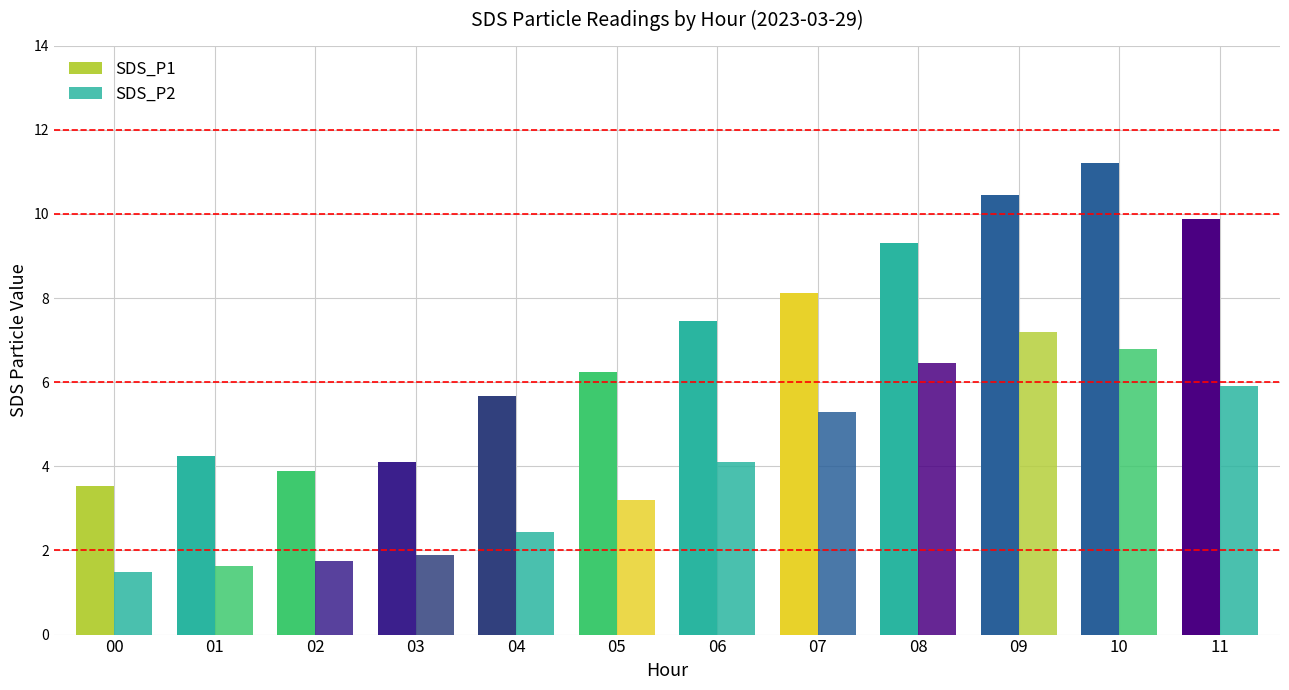

Reading left to right, list all the values displayed in this chart.

SDS_P1: 00=3.5	01=4.2	02=3.9	03=4.1	04=5.7	05=6.2	06=7.5	07=8.1	08=9.3	09=10.4	10=11.2	11=9.9
SDS_P2: 00=1.5	01=1.6	02=1.8	03=1.9	04=2.5	05=3.2	06=4.1	07=5.3	08=6.5	09=7.2	10=6.8	11=5.9